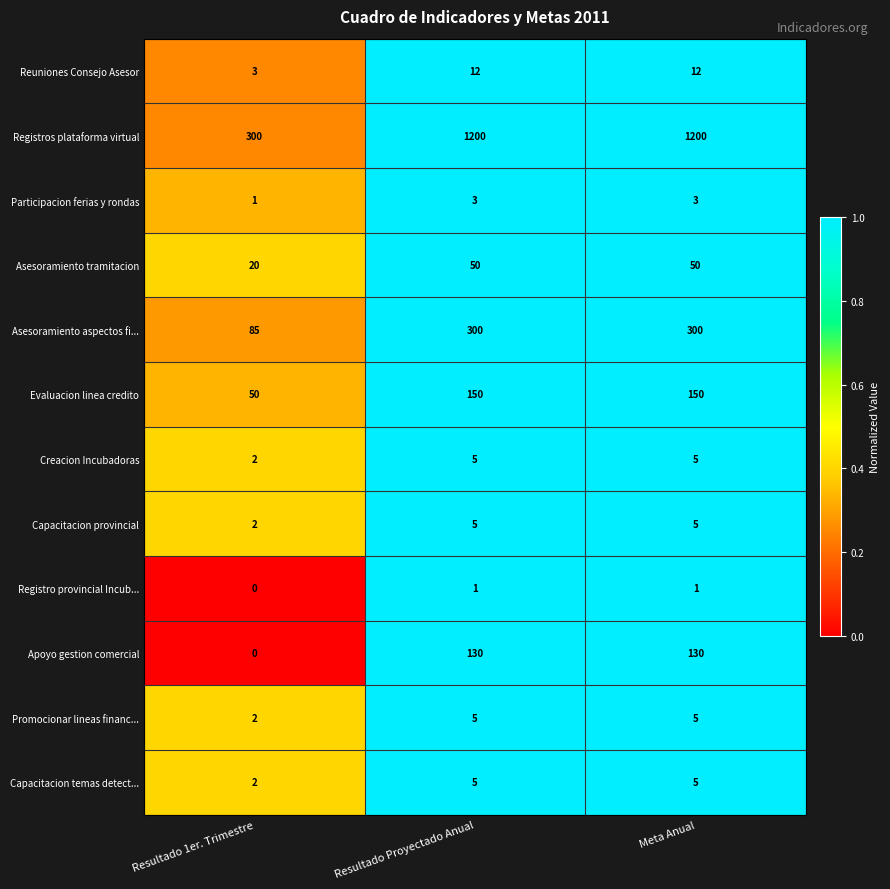

Is the value of Asesoramiento tramitacion at Resultado Proyectado Anual greater than the value of Apoyo gestion comercial at Resultado Proyectado Anual?

No